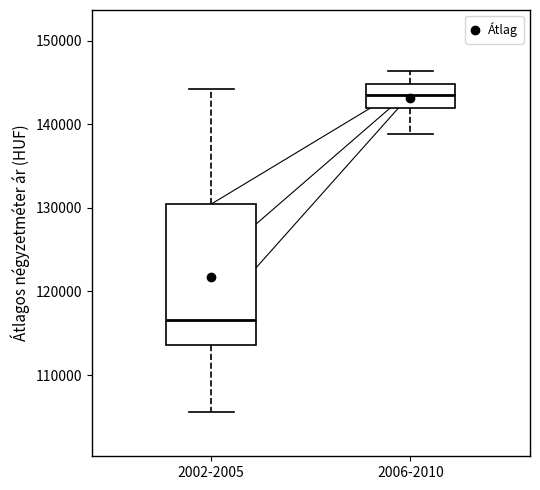

Reading left to right, read every box against the y-axis: the position of its median line, the range the box covers, and the ends of its whiskers. The values are not printed on the chart, so give them approximately, as read against the axis.

2002-2005: median 117000, box 114000 to 130000, whiskers 106000 to 144000
2006-2010: median 144000, box 142000 to 145000, whiskers 139000 to 146000